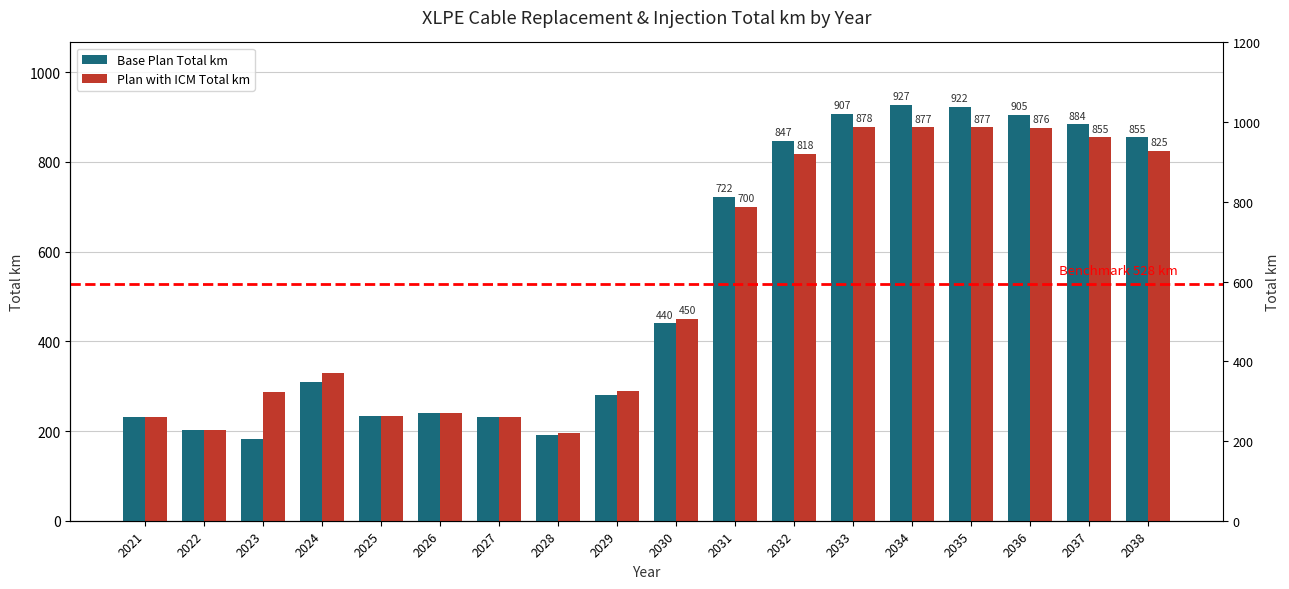

At which category is the sum across all series the highest?

2034